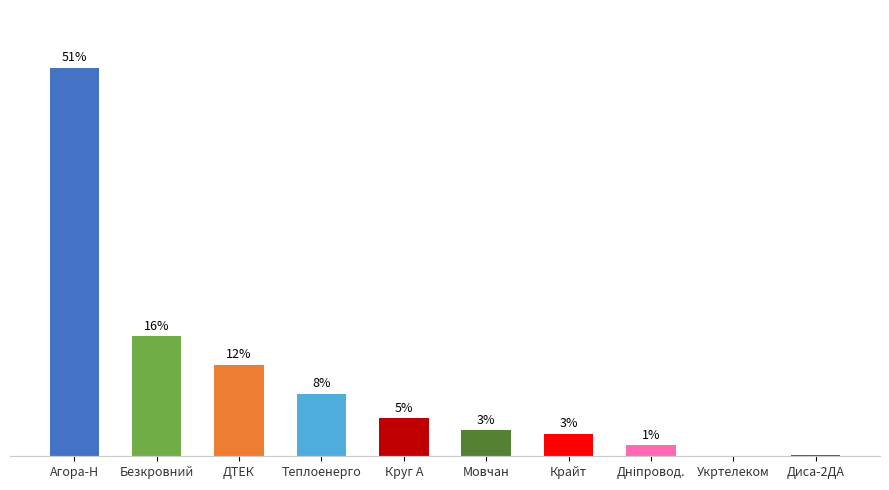

Where is the data nearest to the value 25?

Безкровний